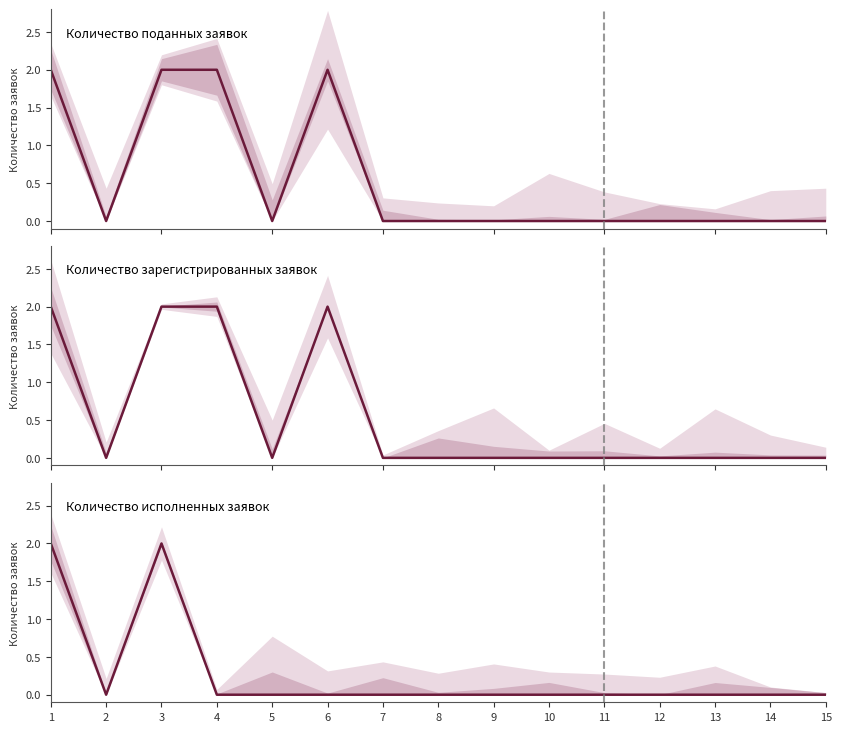

List the series in order of their peak value, lowest first.

Количество поданных заявок, Количество зарегистрированных заявок, Количество исполненных заявок